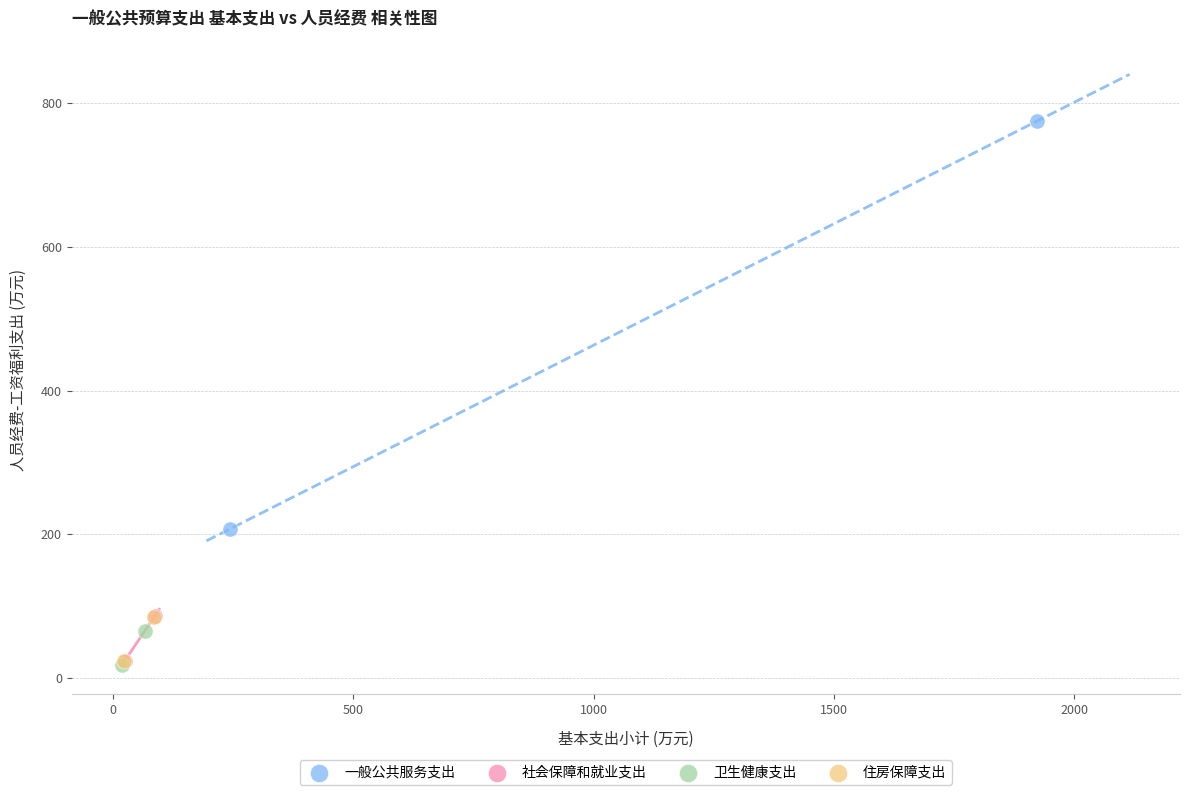

What are all the series names shown in the legend?

一般公共服务支出, 社会保障和就业支出, 卫生健康支出, 住房保障支出